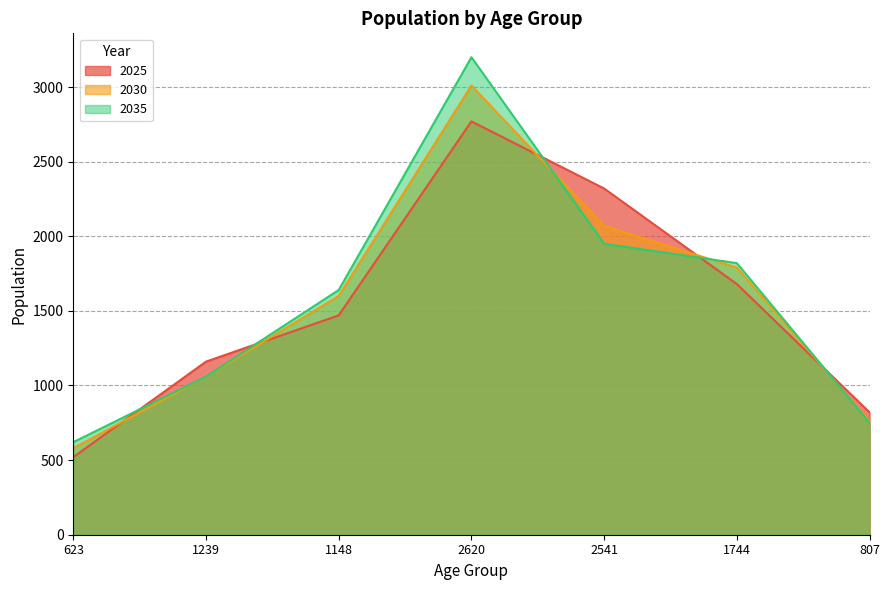

How many values in the 2035 series are below 1640?

3